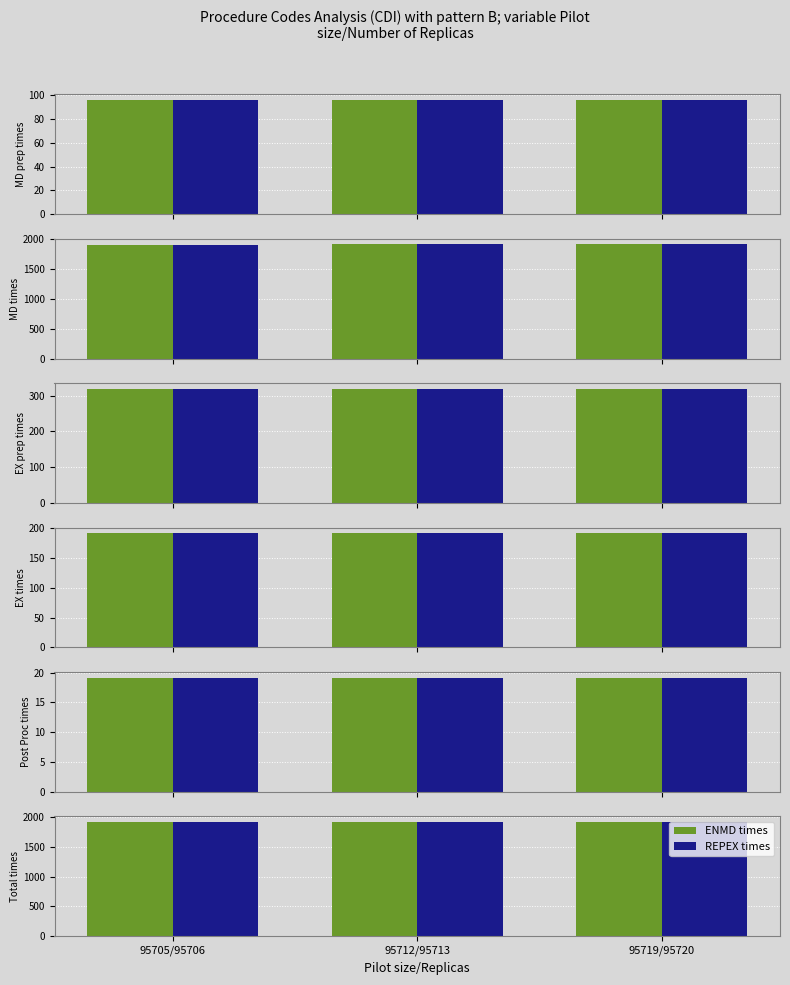

At which label is REPEX times closest to 1914?

95705/95706